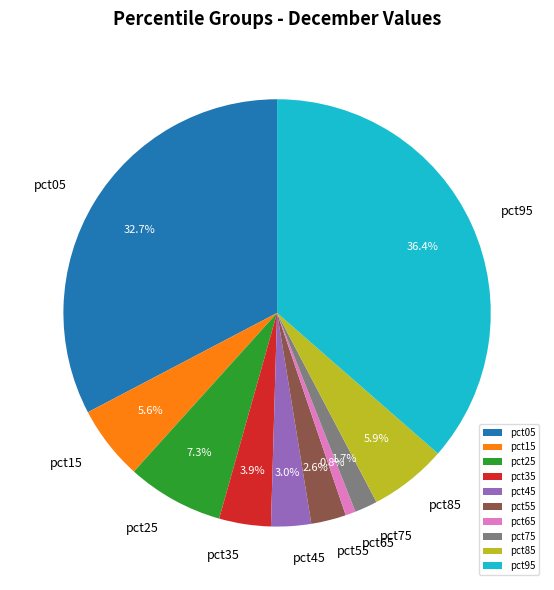

Which category has the smallest portion of the pie?

pct65